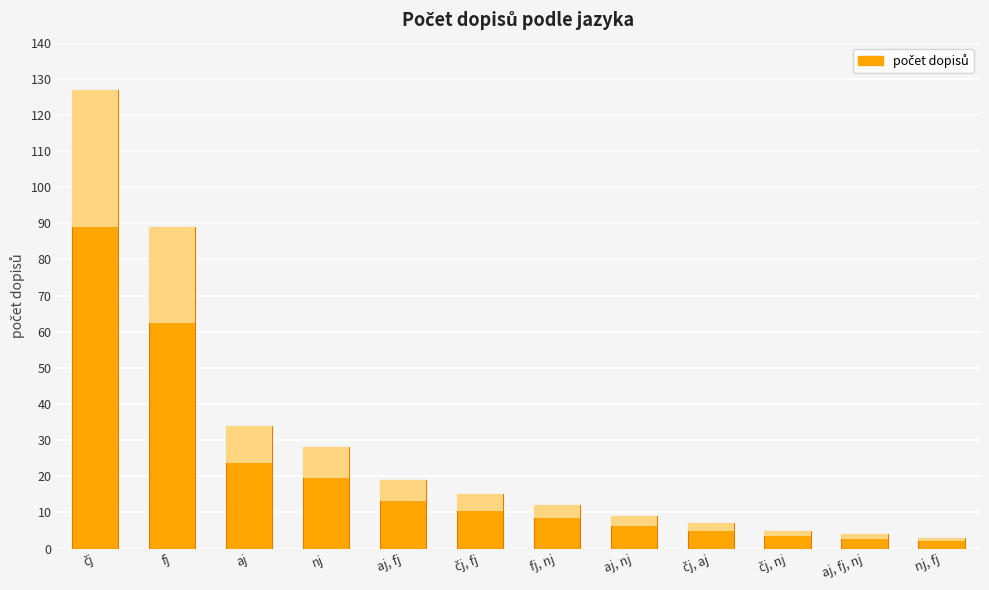

What is the ratio of the value at aj, nj to the value at aj, fj?

0.5